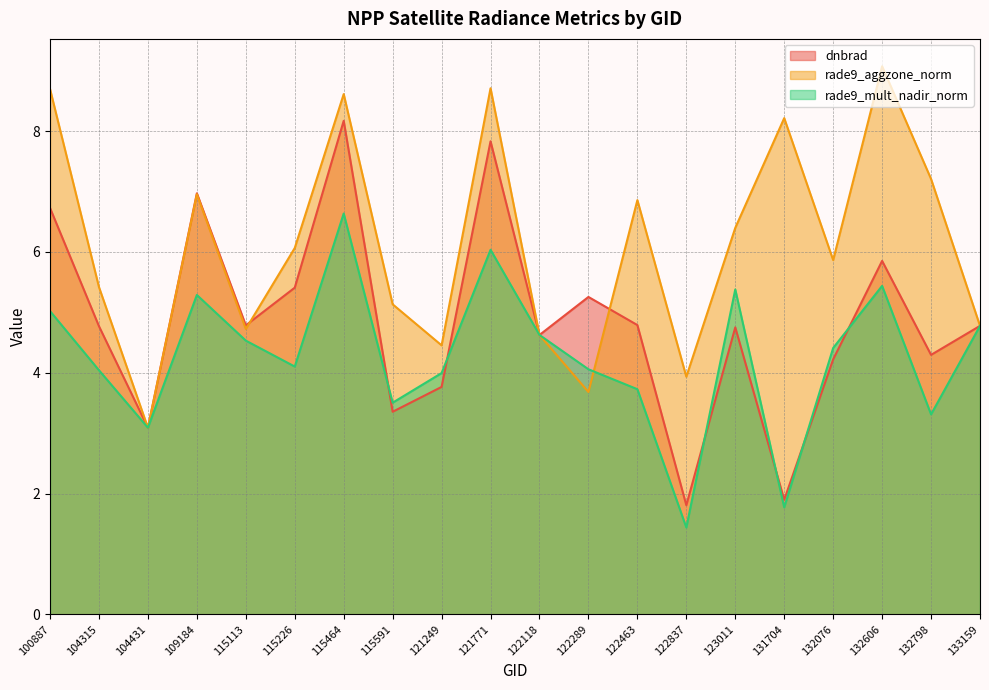

How many data points does each series have?

20